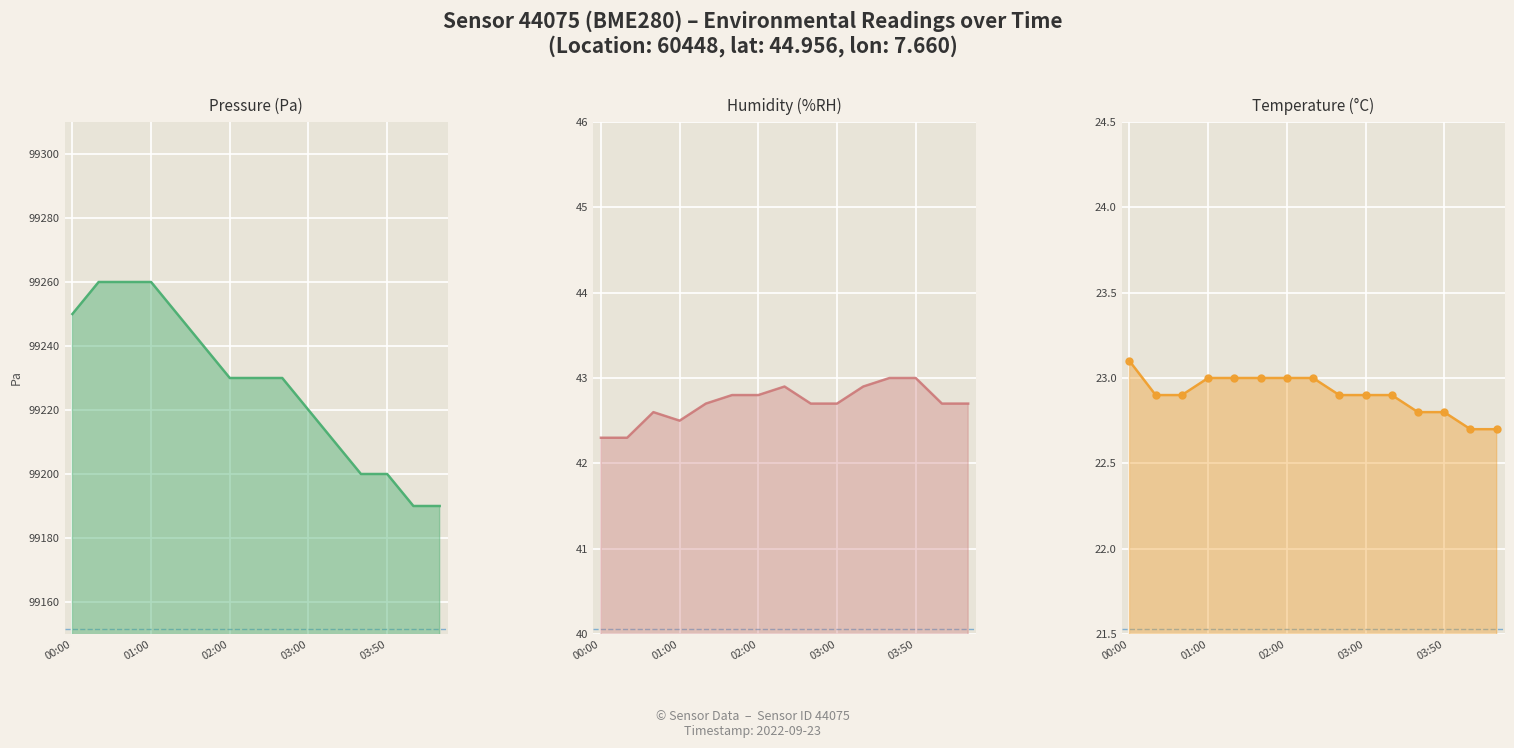

How many lines are shown in the chart?

3